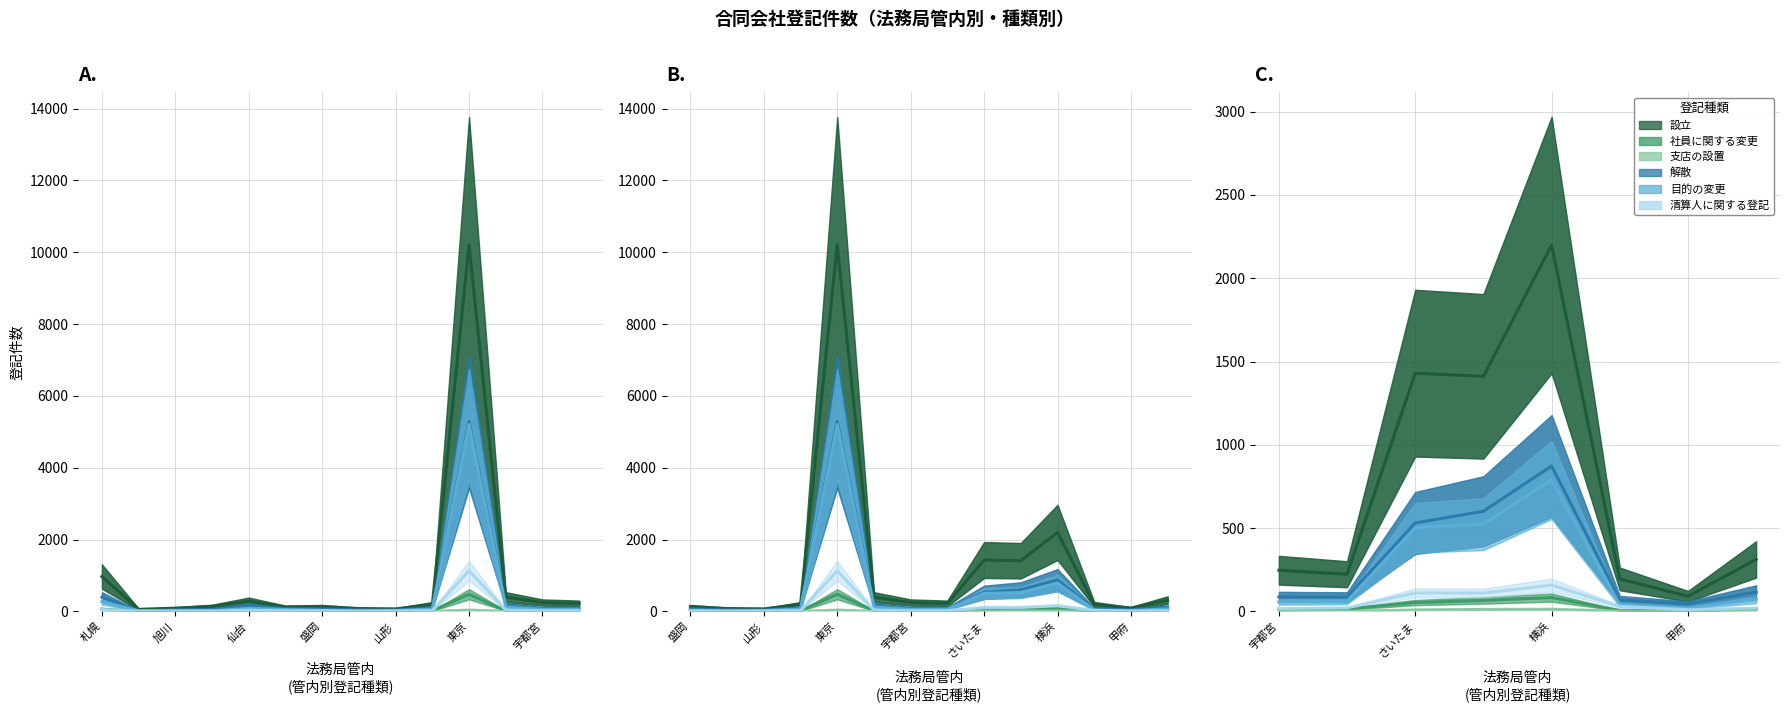

What is the difference between the highest and lowest values at 函館?

58